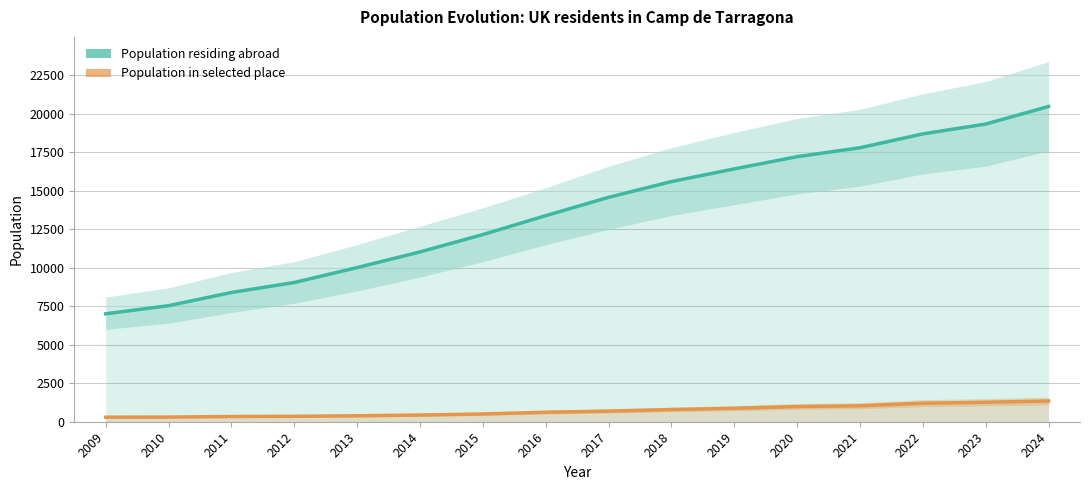

Is it true that Population residing abroad equals 15612 at 2012?

False